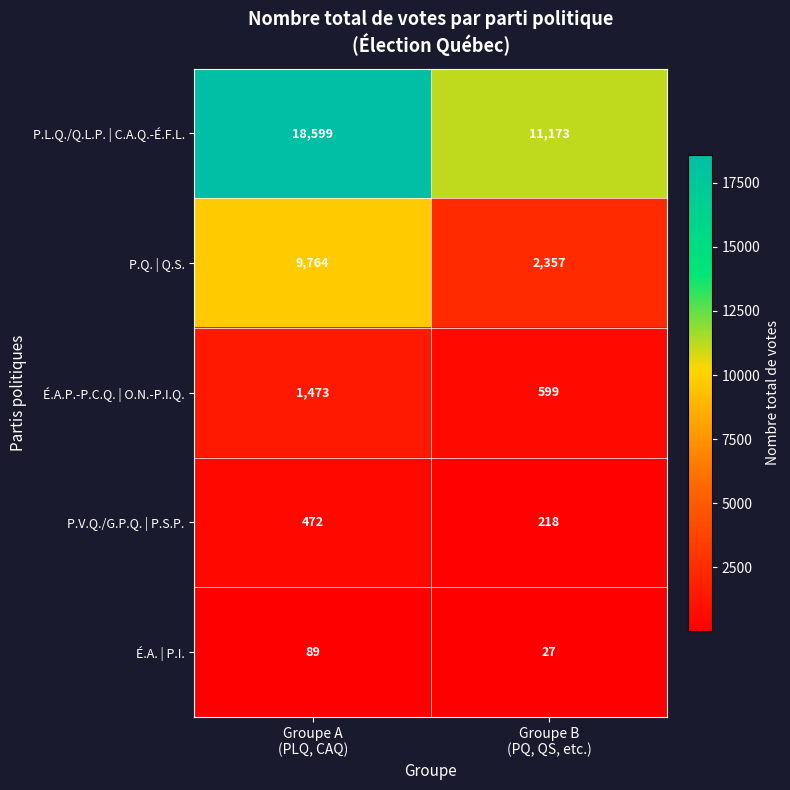

Rank the series by their maximum value, from lowest to highest.

É.A. | P.I., P.V.Q./G.P.Q. | P.S.P., É.A.P.-P.C.Q. | O.N.-P.I.Q., P.Q. | Q.S., P.L.Q./Q.L.P. | C.A.Q.-É.F.L.